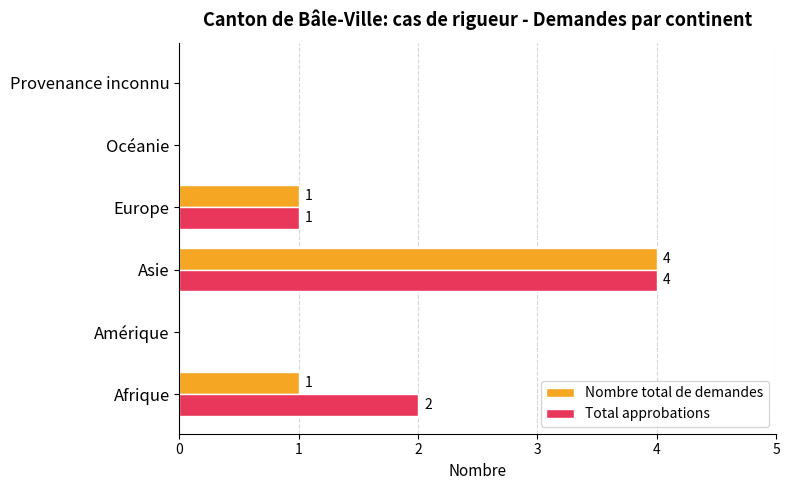

True or false: Nombre total de demandes has a value of 4 at Asie.

True